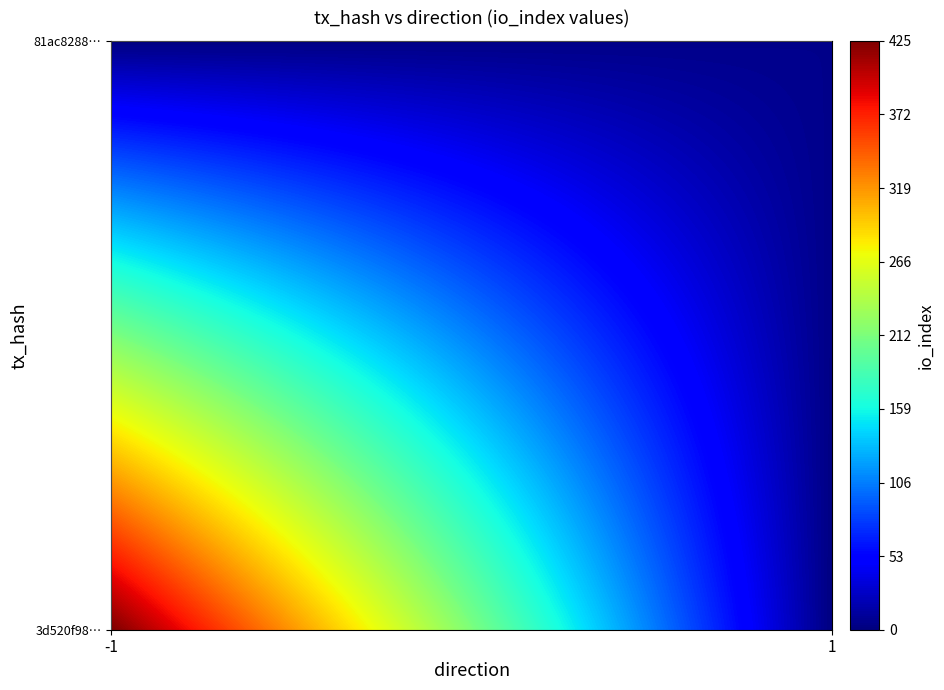

Reading left to right, extract all data points from this chart.

3d520f98758363f0325b1b71b793861791cc34b: direction=-1	io_index=425
81ac82881eca285a678c79368fcf0d68829b69f: direction=1	io_index=5